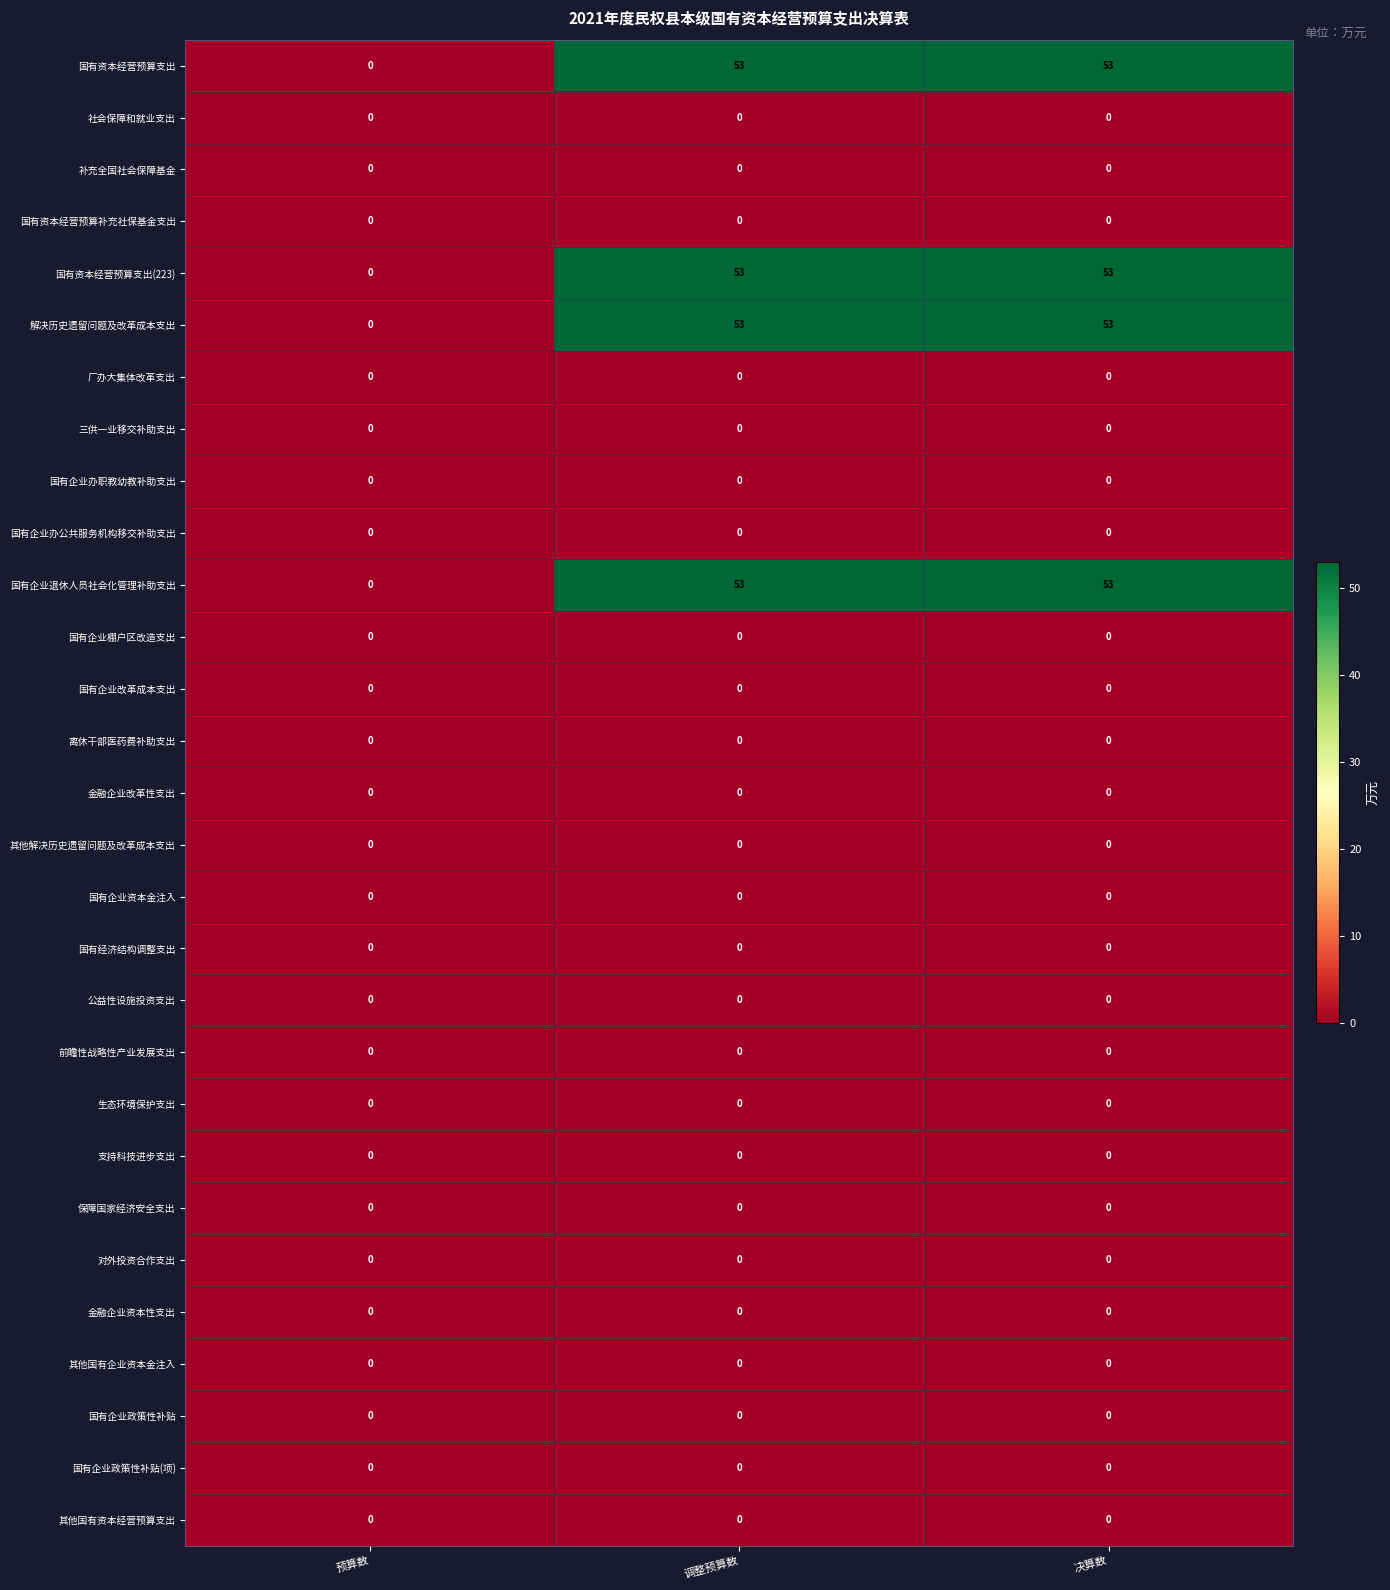

What is the difference between the second highest and minimum values in the 国有企业退休人员社会化管理补助支出 series?

53